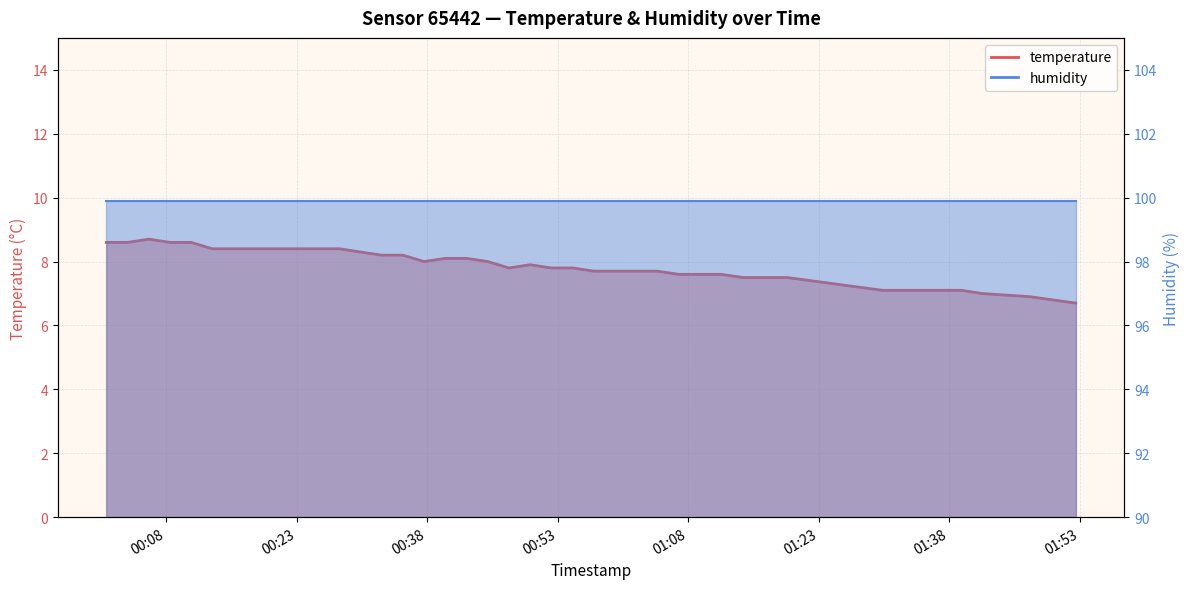

True or false: there are more than 2 points higher than both neighbors.

False